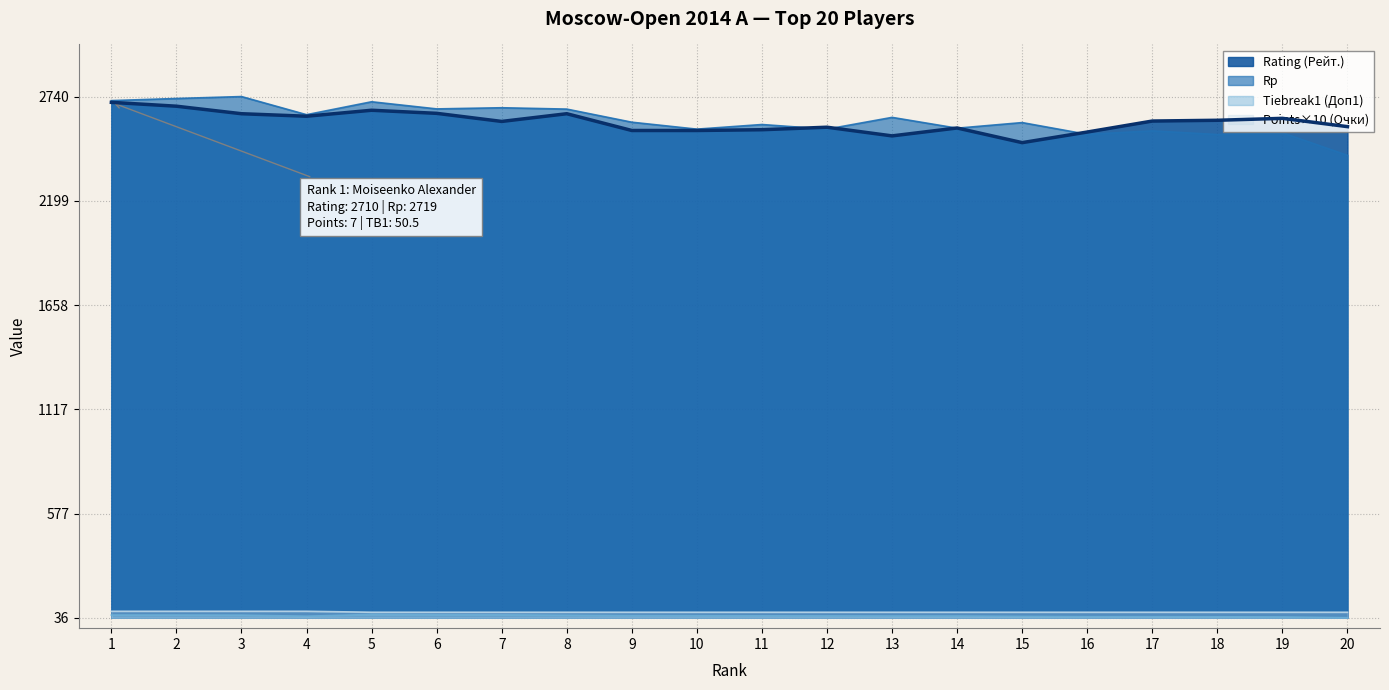

True or false: Rp and Rating (Рейт.) cross at least once.

True